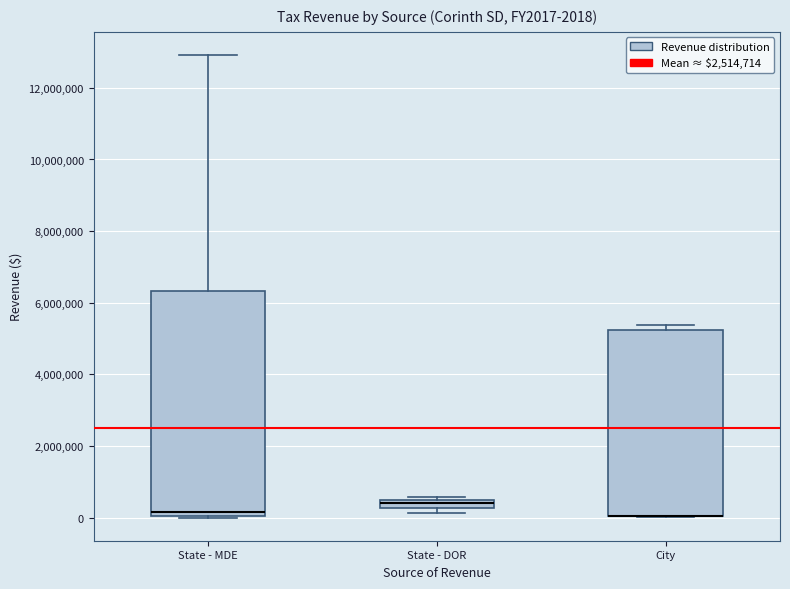

Comparing the boxes themselves (not the whiskers), which one is the tallest?

State - MDE